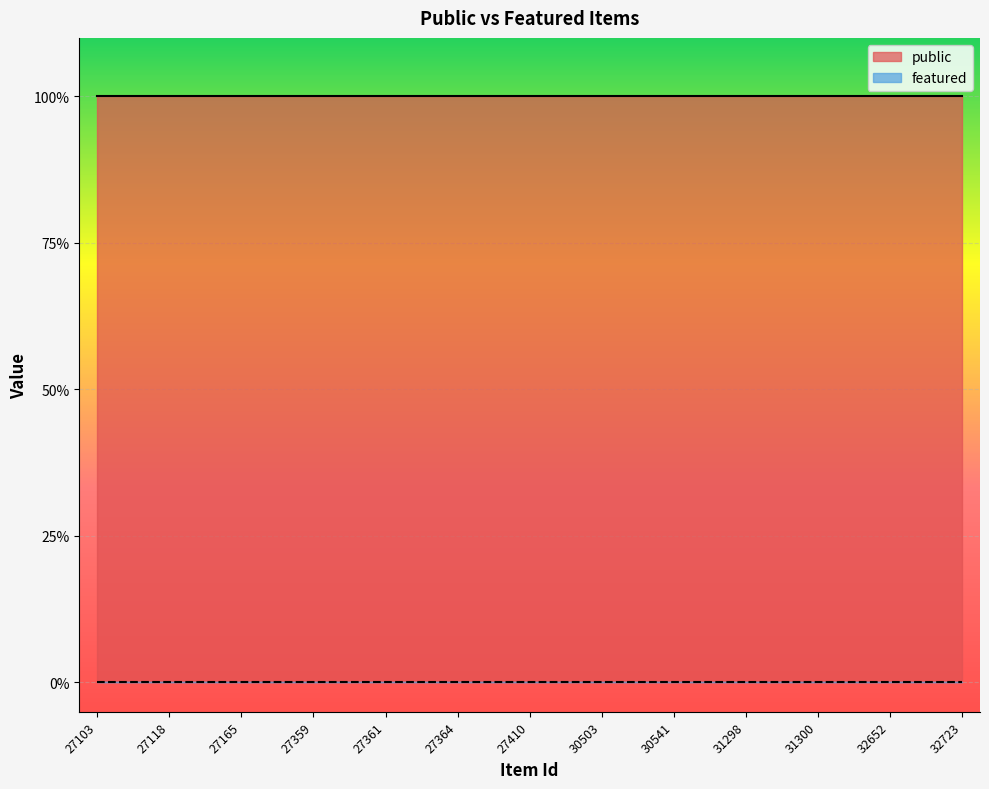

What is the total value across all series at 27359?

1